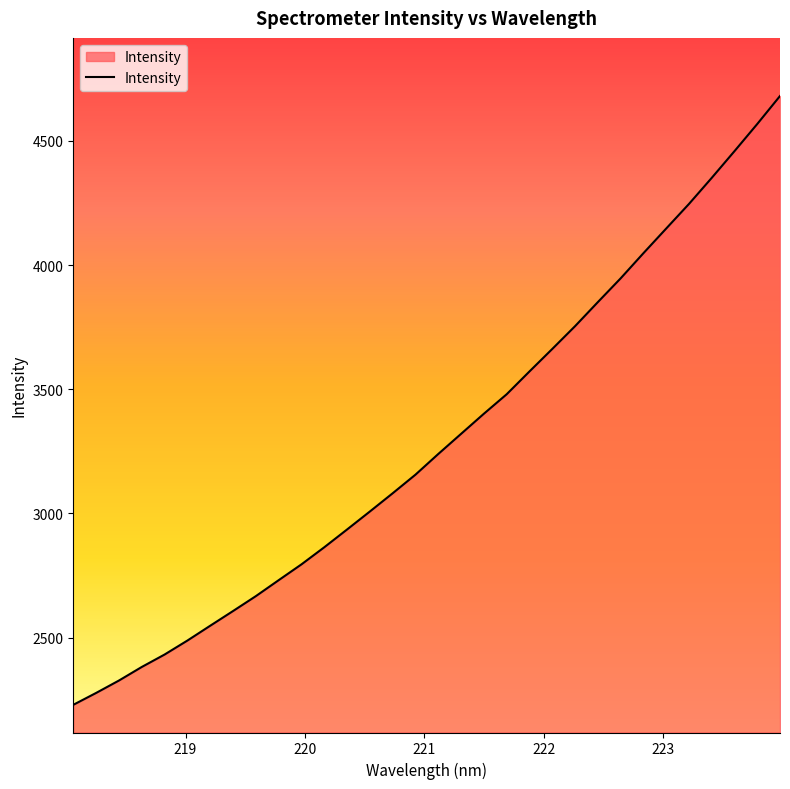

What is the minimum value shown in the chart?

2229.2